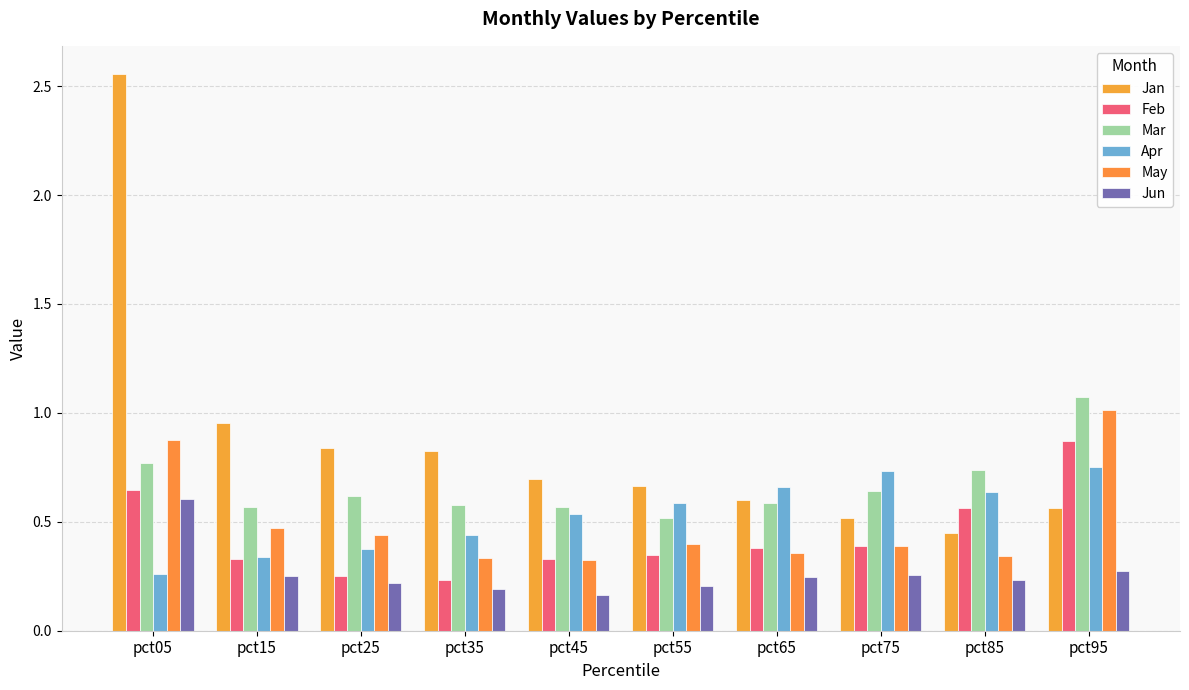

How many Apr values are between 0 and 1?

10